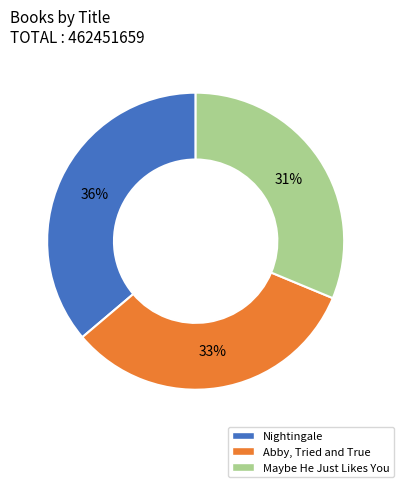

How many segments does this pie chart have?

3